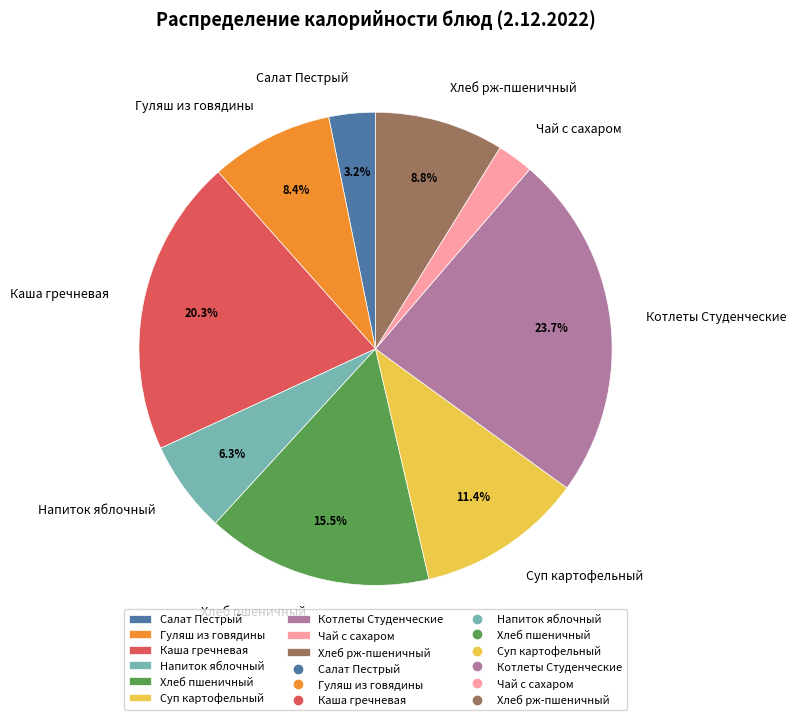

What is the ratio of the value at Каша гречневая to the value at Гуляш из говядины?

2.4